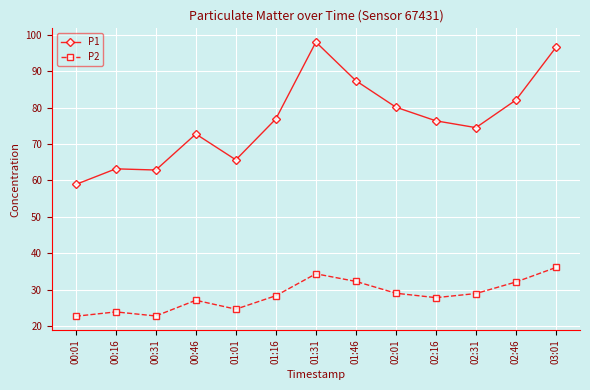

What is the label of the 12th point from the left?

02:46